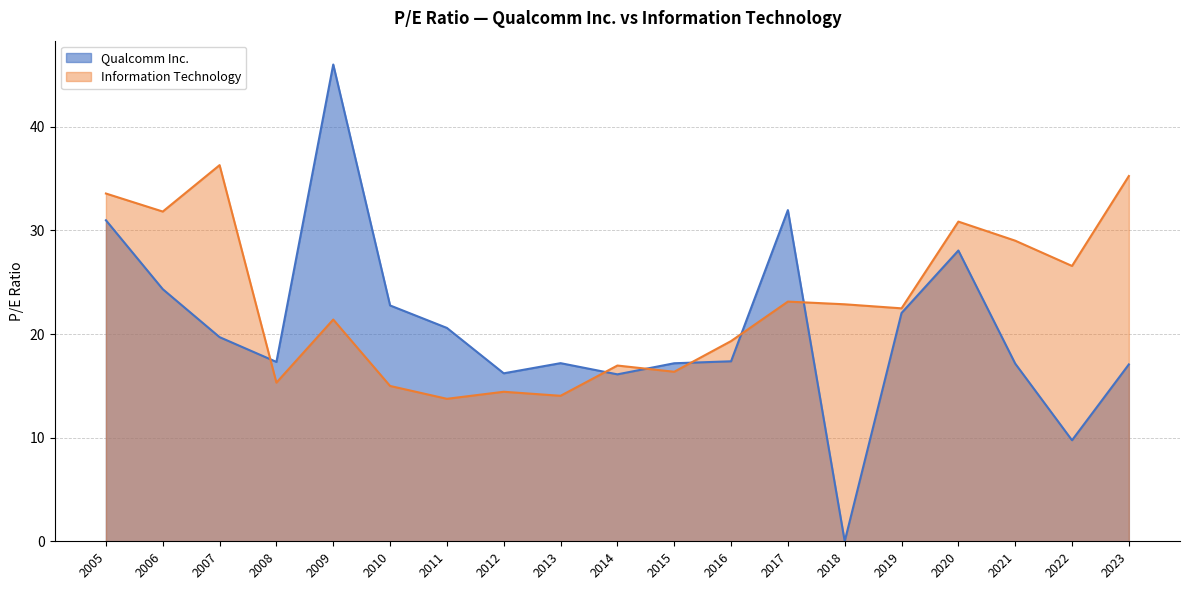

Rank the categories by Information Technology value from highest to lowest.

2007, 2023, 2005, 2006, 2020, 2021, 2022, 2017, 2018, 2019, 2009, 2016, 2014, 2015, 2008, 2010, 2012, 2013, 2011